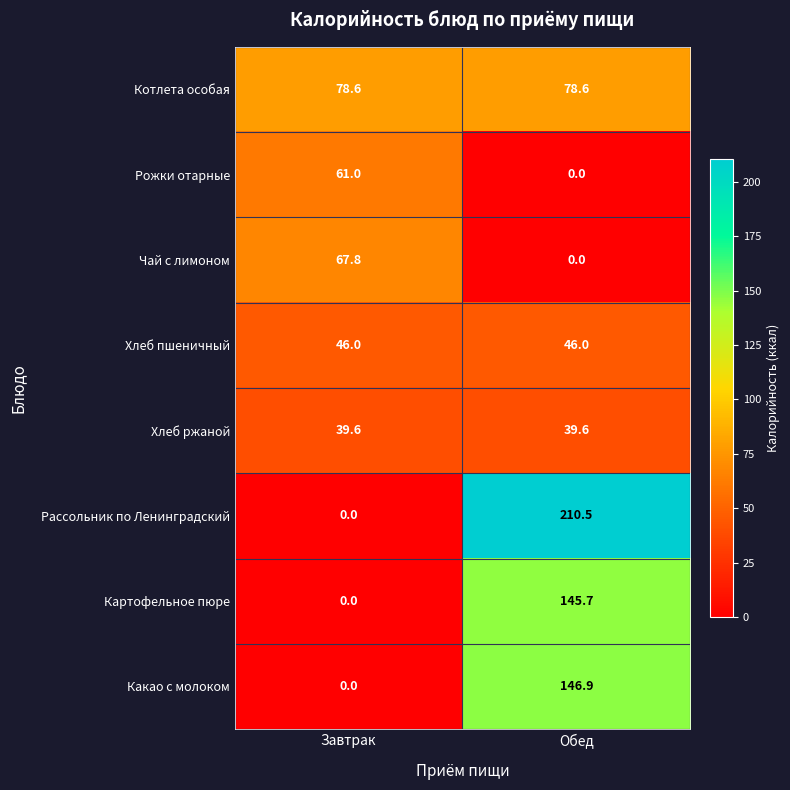

True or false: Котлета особая has a value of 39.4 at Обед.

False